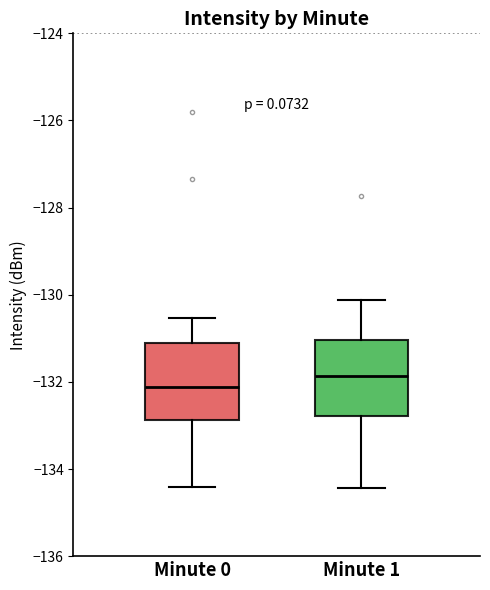

Where does the upper whisker of the box for Minute 0 end on the y-axis? The values are not printed on the chart, so give them approximately, as read against the axis.

-130.6